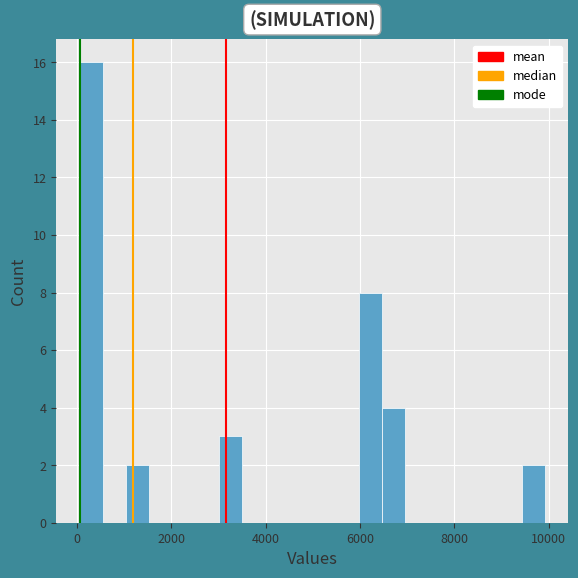

Read against the x-axis, roughly where is the centre of the tallest bar?

200